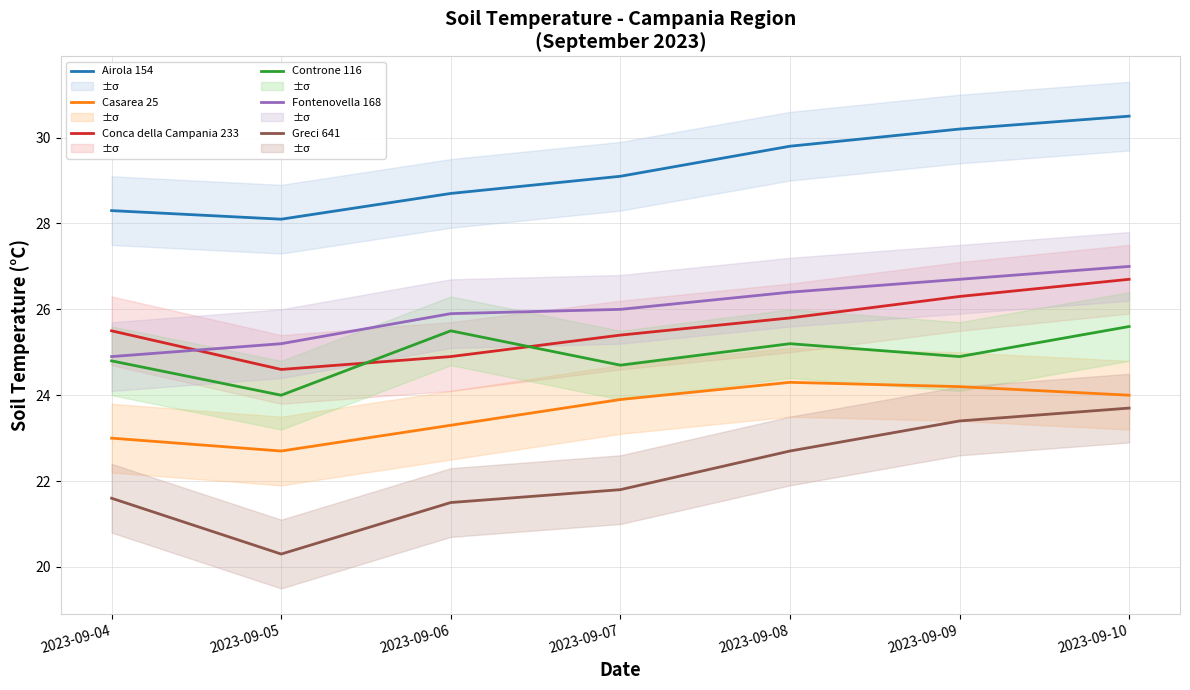

What is the value of the Greci 641 point at the 1st from the left?

21.6